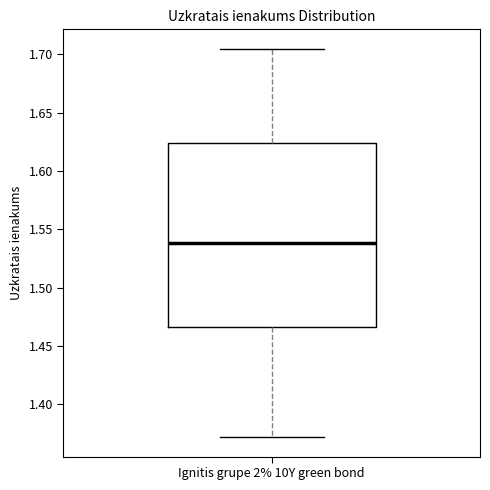

Where does the median line of the box for Ignitis grupe 2% 10Y green bond sit on the y-axis? The values are not printed on the chart, so give them approximately, as read against the axis.

1.540